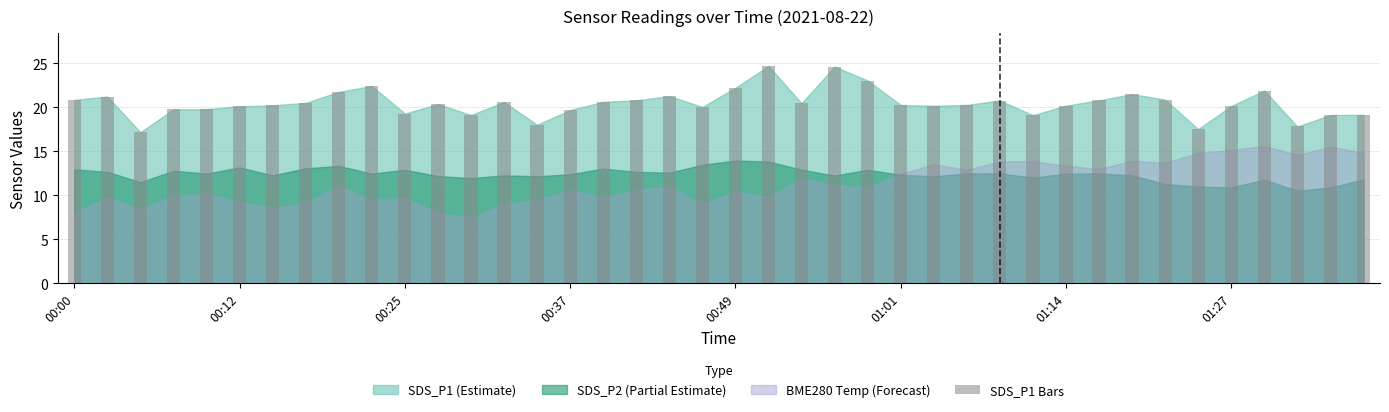

What is the value of the 13th bar from the left?

19.1